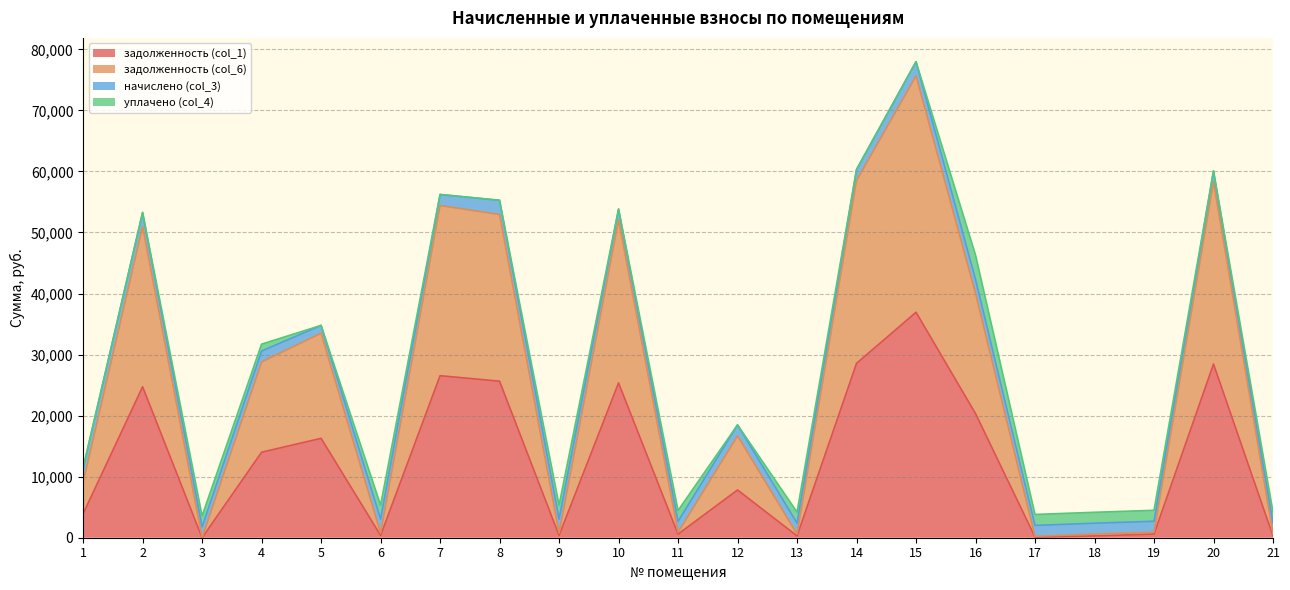

Does the chart display data point markers on the line(s)?

No